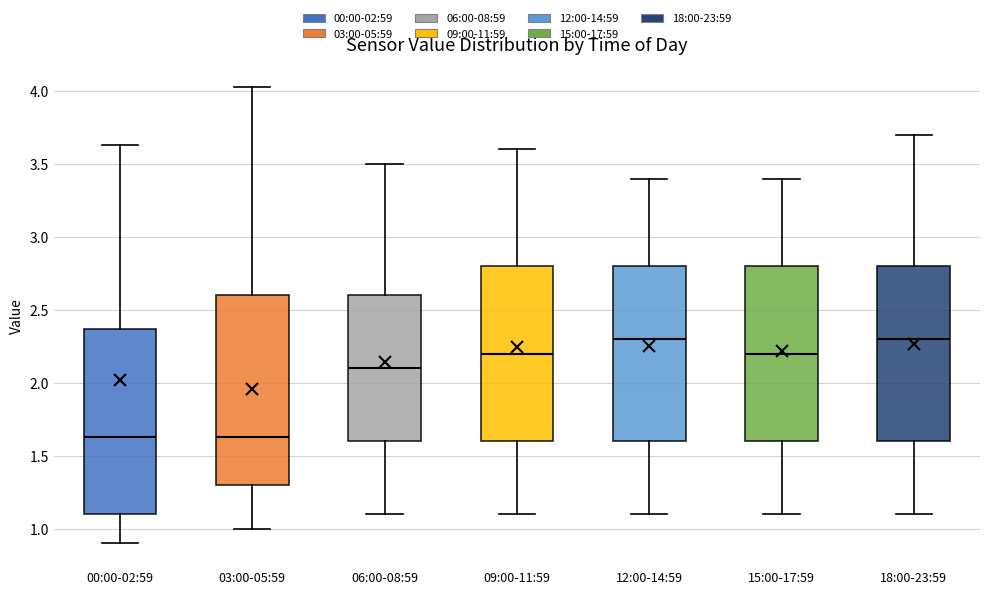

Where is the upper edge of the box for 06:00-08:59 on the y-axis? The values are not printed on the chart, so give them approximately, as read against the axis.

2.60